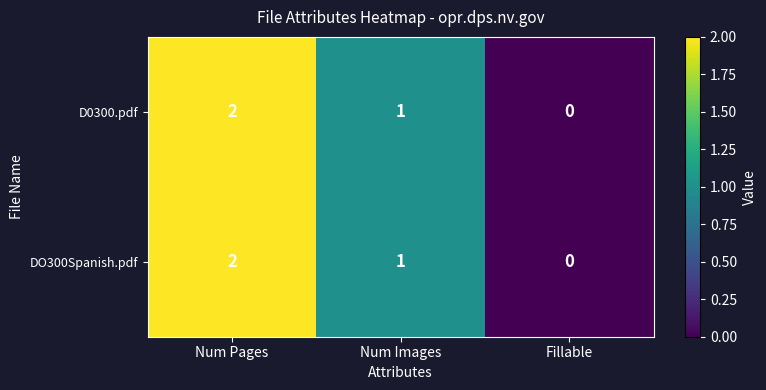

List the labels in order of DO300Spanish.pdf value, smallest first.

Fillable, Num Images, Num Pages